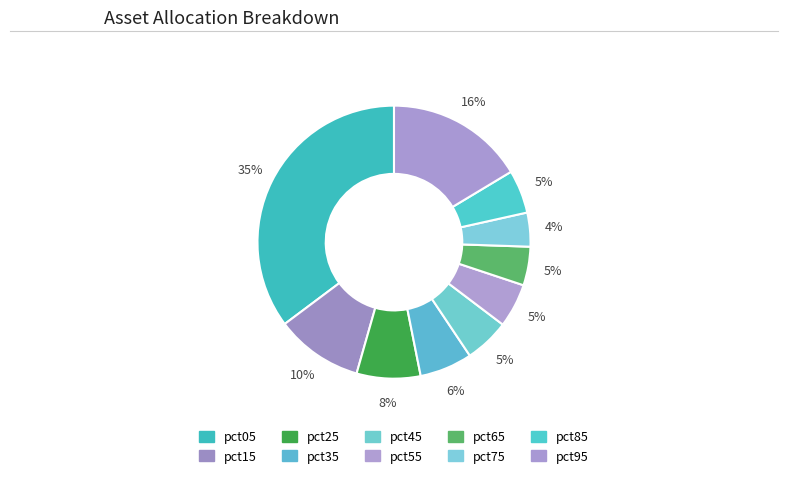

Count the number of slices in the pie.

10